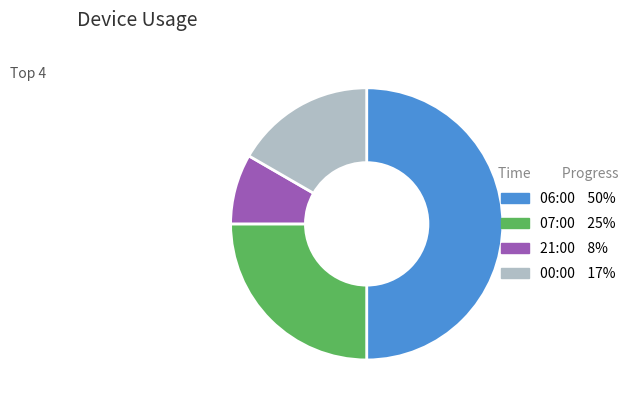

Combined, do 06:00 and 21:00 account for over 50%?

Yes